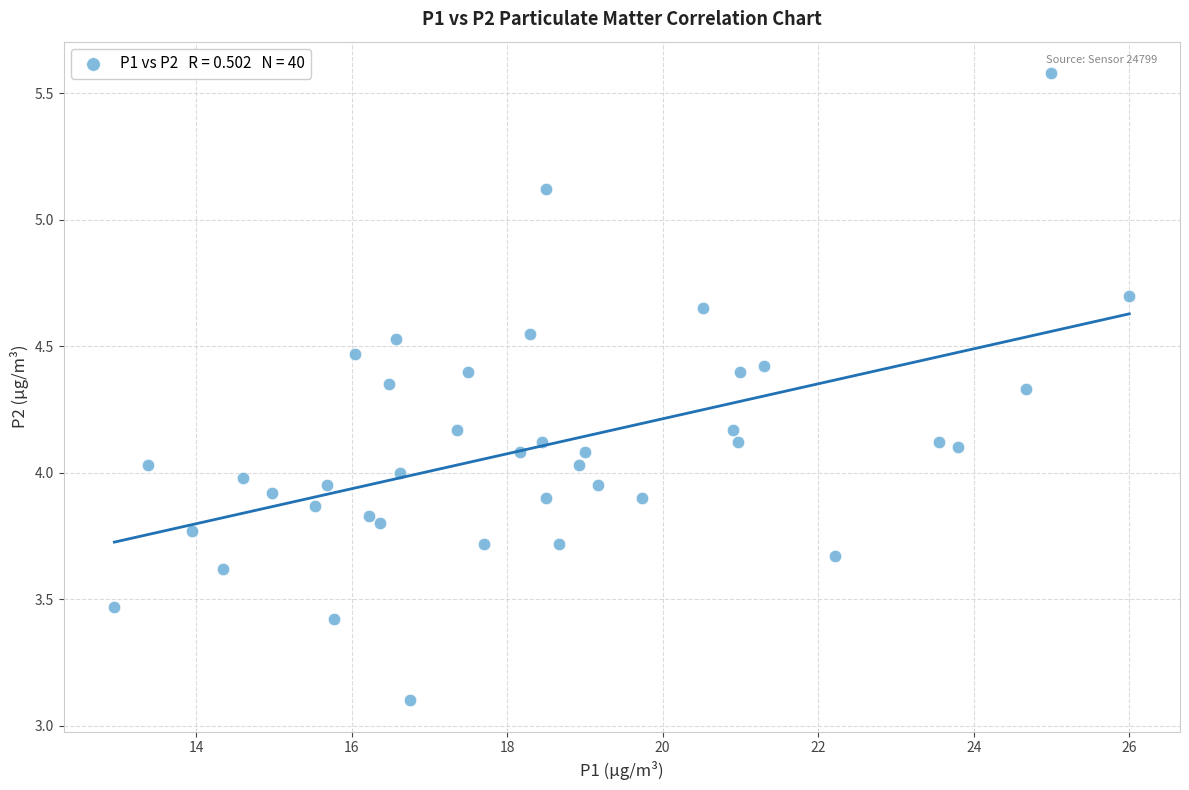

What is the range of Y values (max minus min)?

2.5